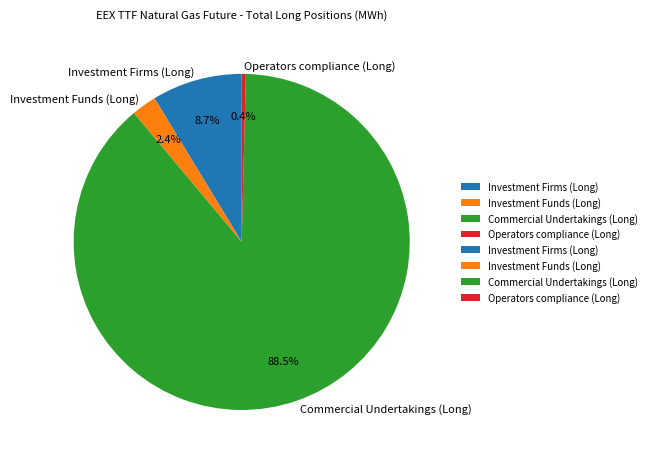

To the nearest percent, what is the combined percentage of Commercial Undertakings (Long) and Operators compliance (Long)?

89%